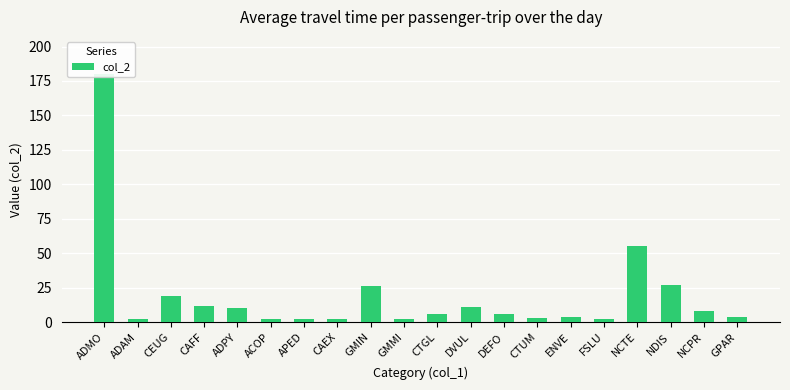

The chart shows a value of 4 at CTUM. True or false?

False